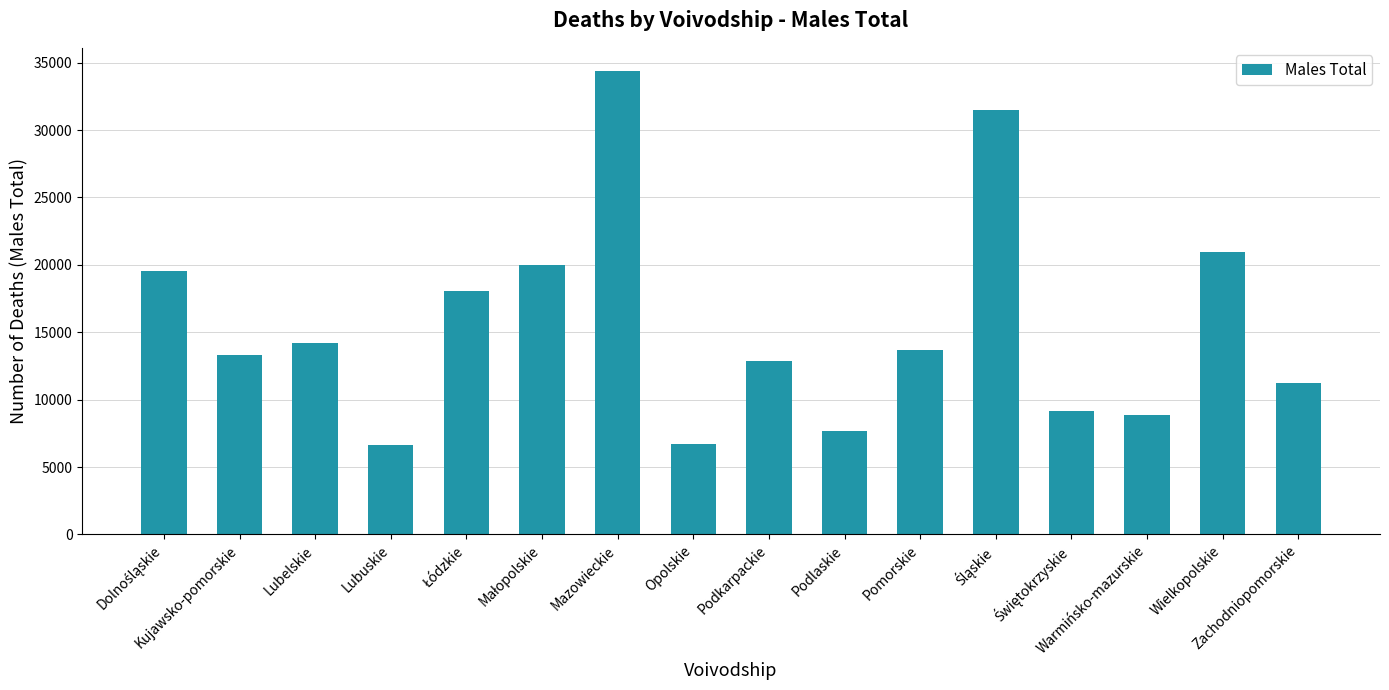

What value does the data have at Podlaskie, to the nearest 100?

7700